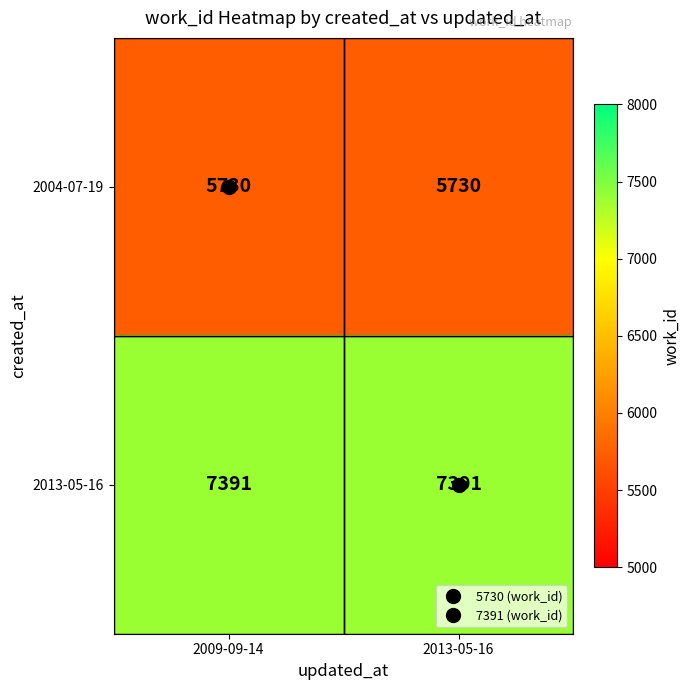

What is the greatest value displayed?

7391